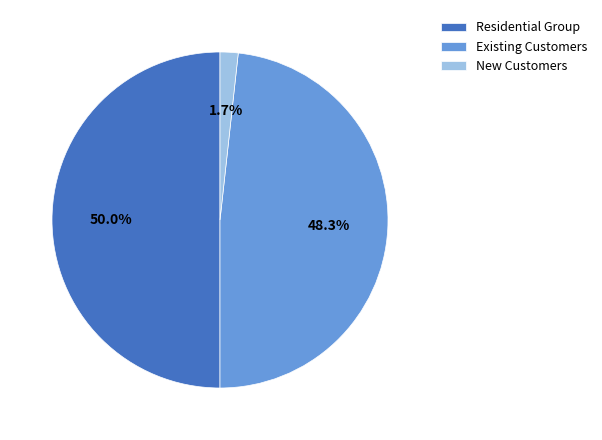

Which slice is the largest?

Residential Group